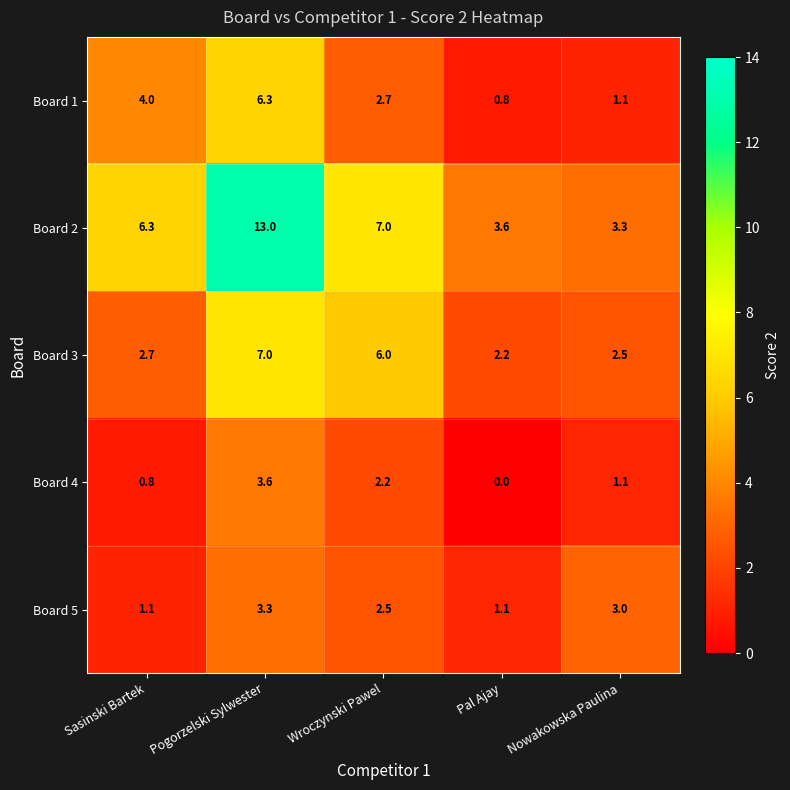

List the labels in order of Board 4 value, smallest first.

Pal Ajay, Sasinski Bartek, Nowakowska Paulina, Wroczynski Pawel, Pogorzelski Sylwester